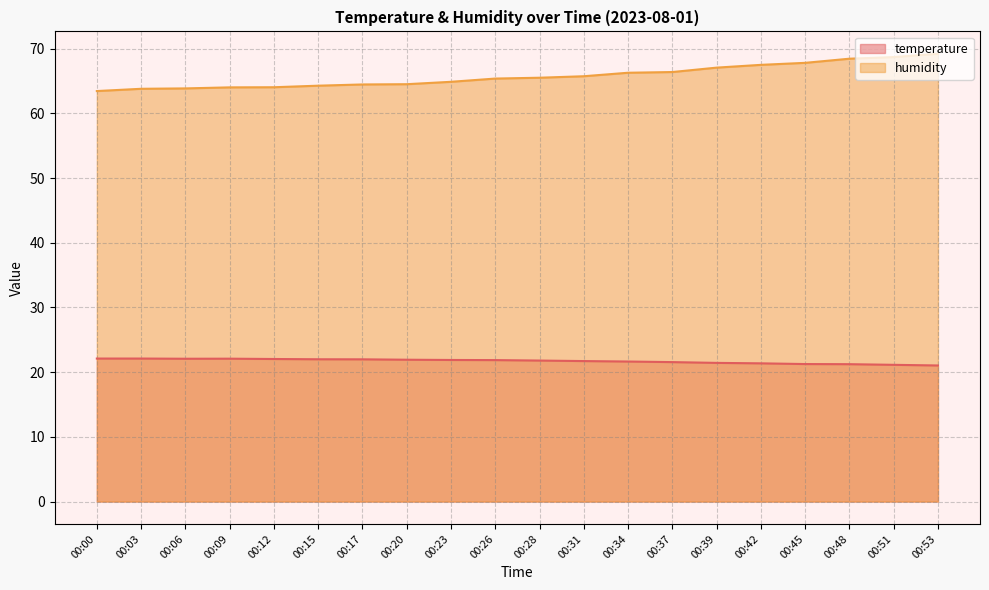

Where is temperature nearest to the value 21?

00:53